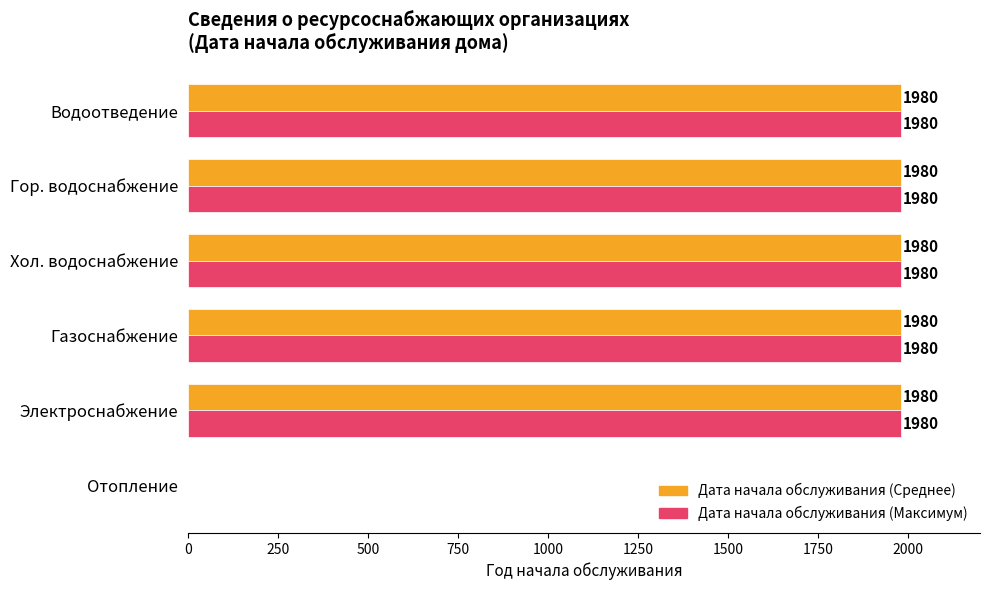

What are all the series names shown in the legend?

Дата начала обслуживания (Среднее), Дата начала обслуживания (Максимум)